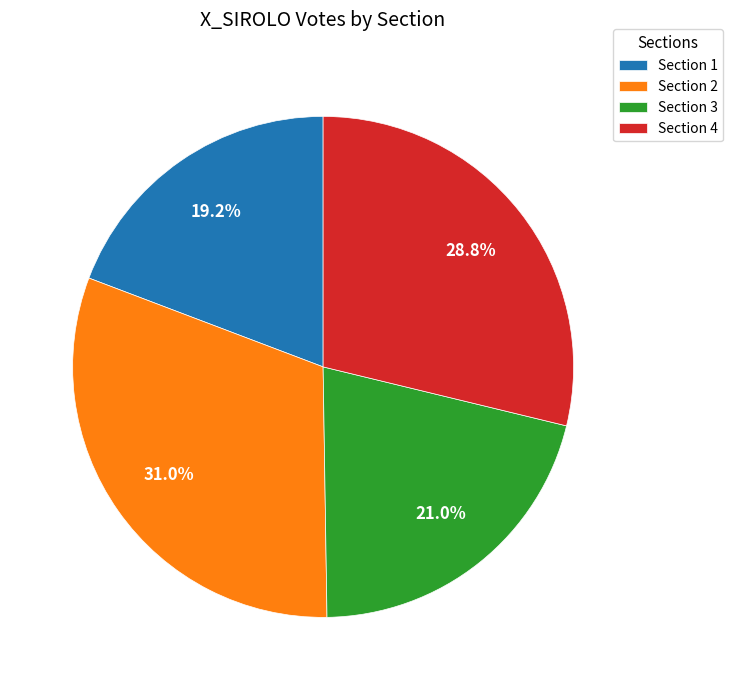

Rank the categories by value from highest to lowest.

Section 2, Section 4, Section 3, Section 1